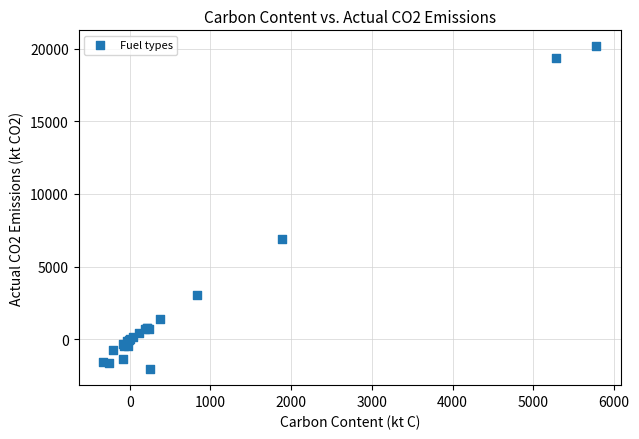

What Y value in the scatter plot is closest to 9049?

6925.0